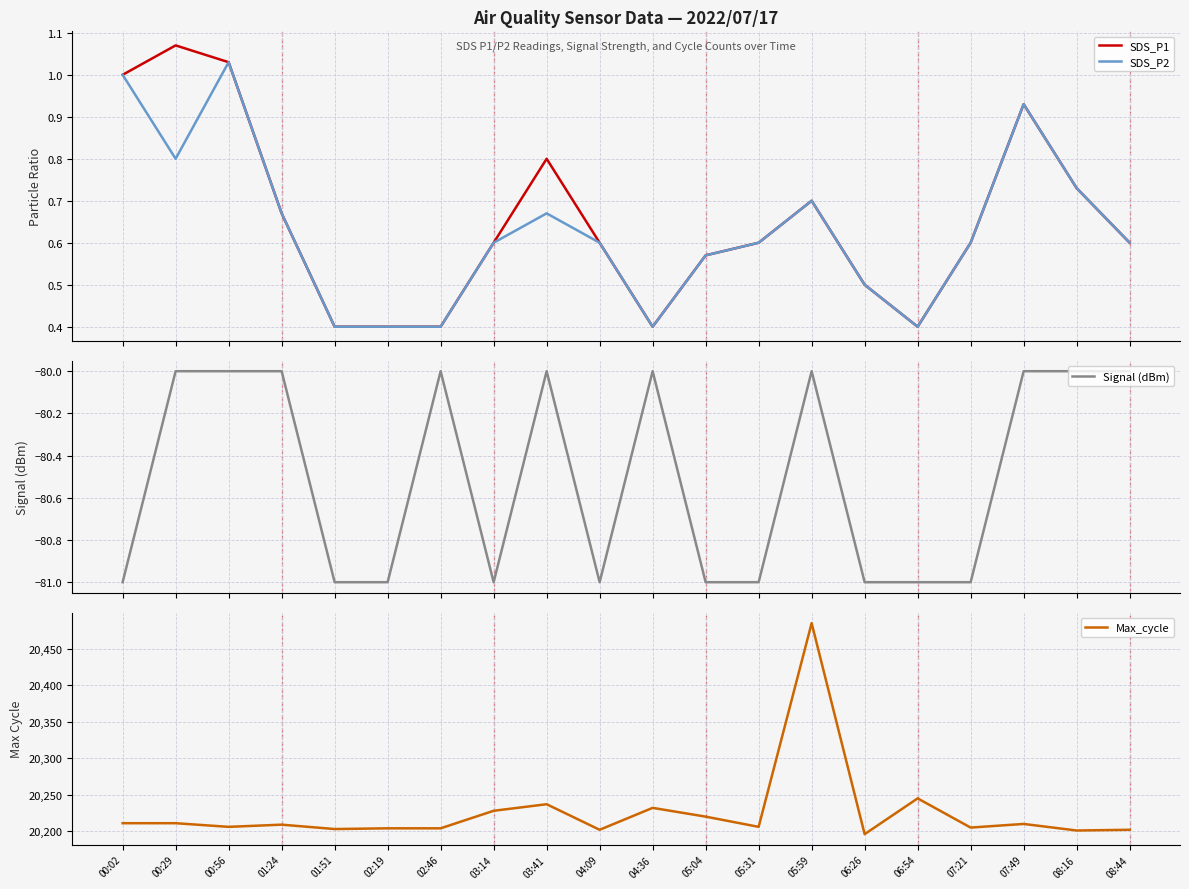

Which category has the highest value across all series?

05:59